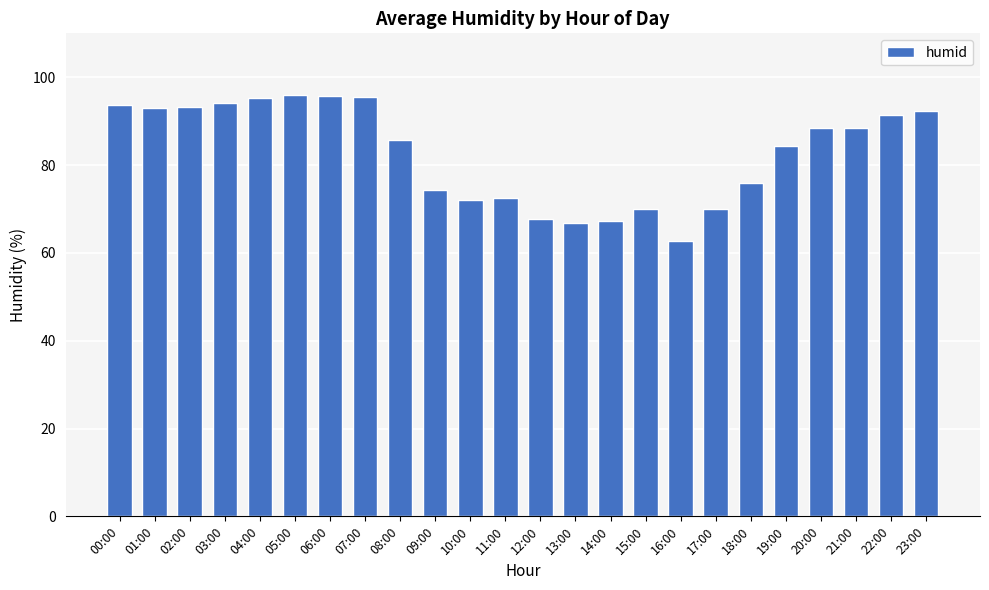

What is the difference between the values at 03:00 and 08:00?

8.5